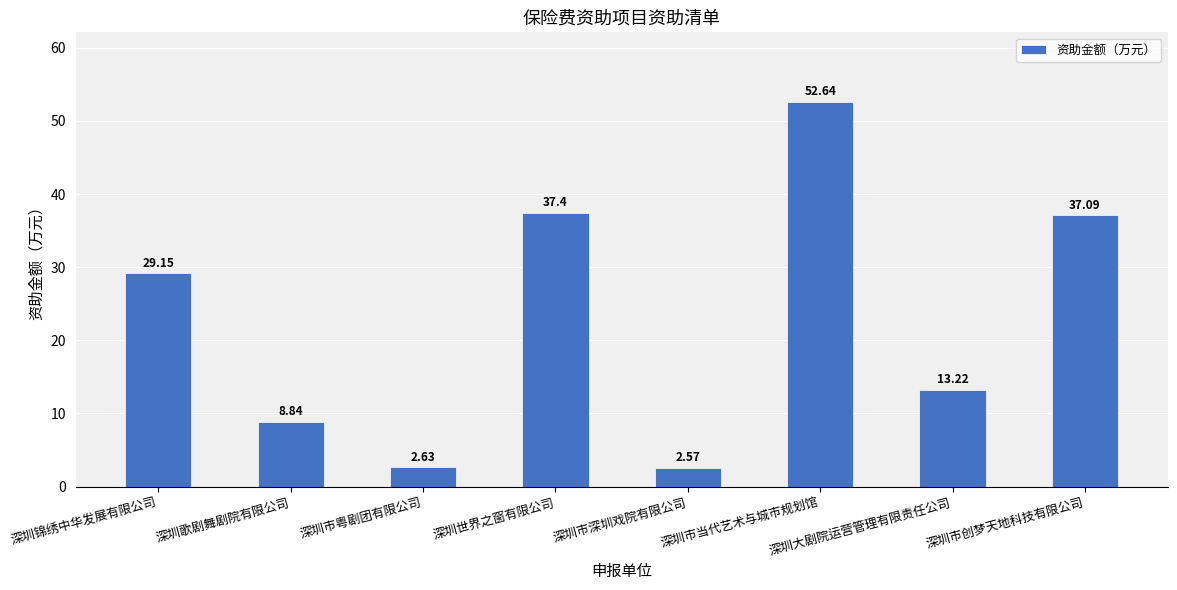

Does the chart contain any negative values?

No